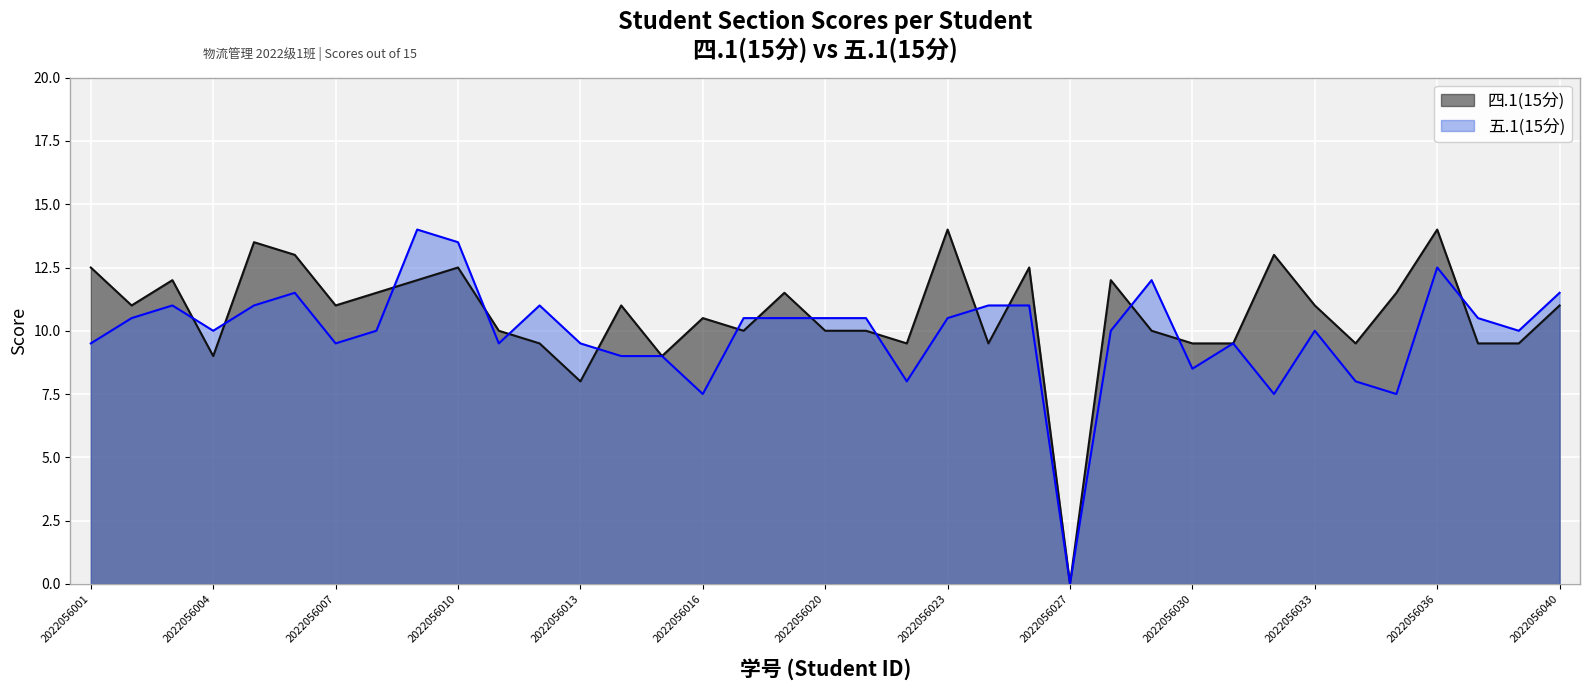

At which label does 五.1(15分) reach its minimum?

2022056027